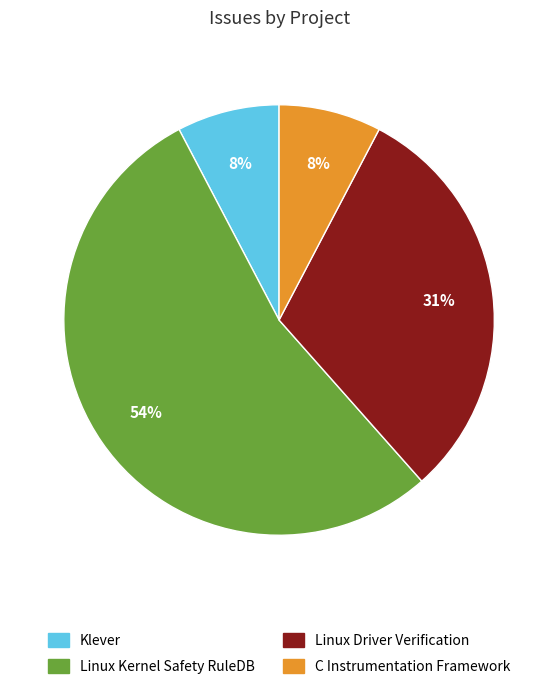

What is the largest slice in the pie chart?

Linux Kernel Safety RuleDB